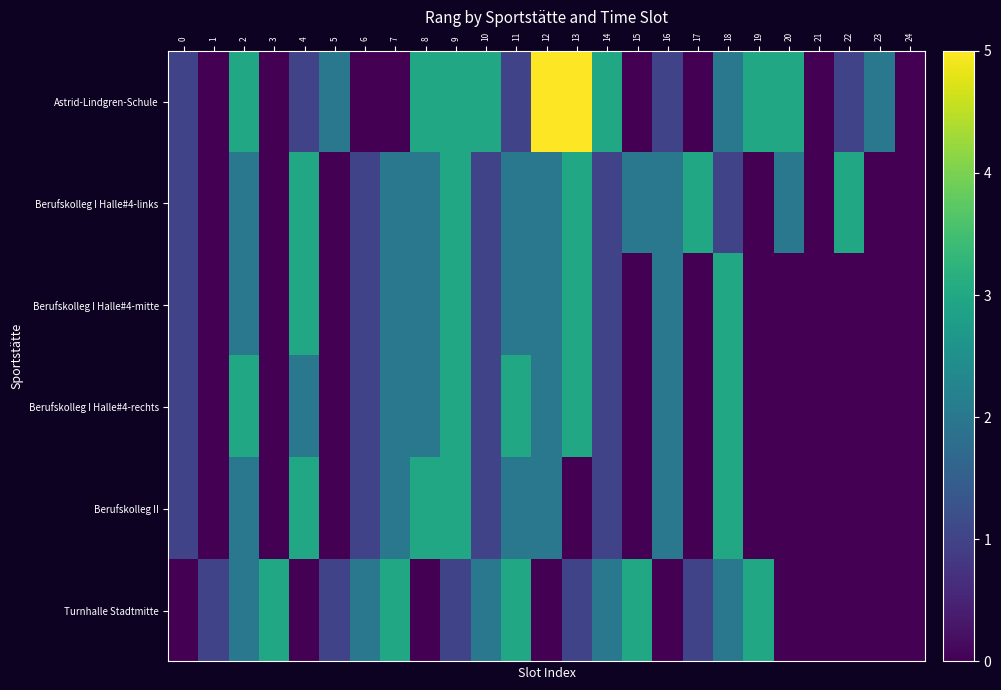

Which has a higher value, 14 or 24?

14